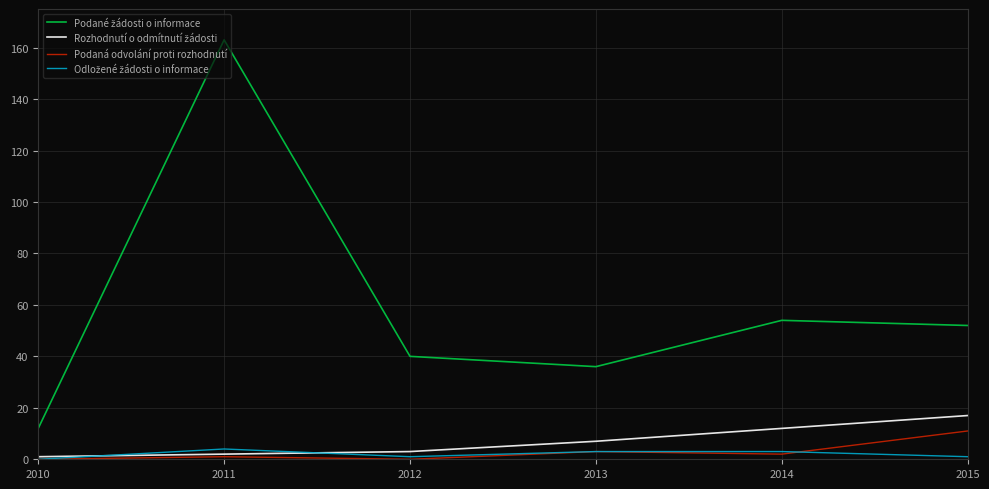

What is the maximum value for Podaná odvolání proti rozhodnutí?

11